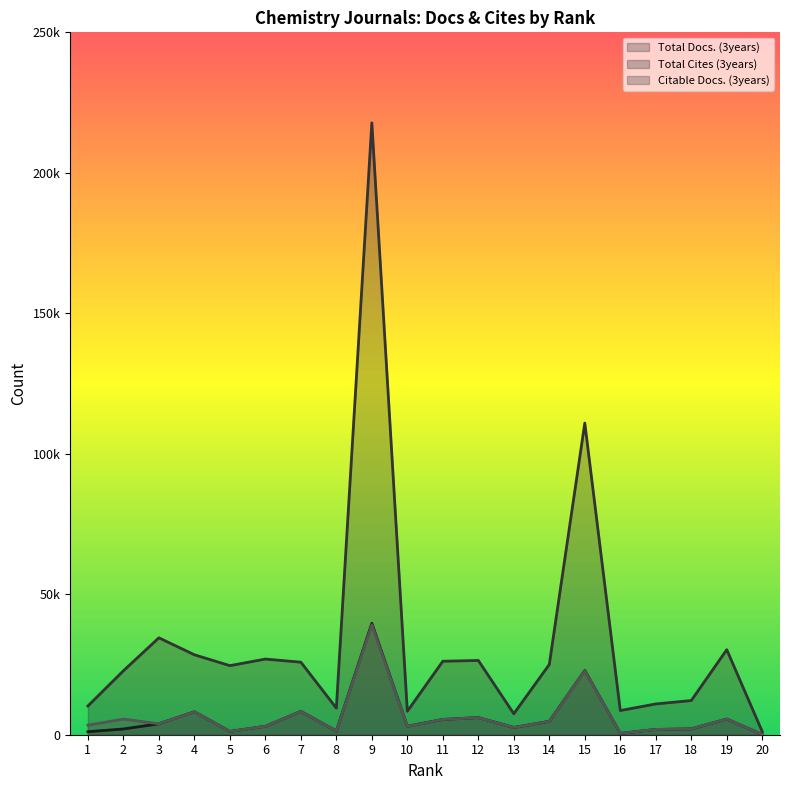

Rank the categories by Total Cites (3years) value from lowest to highest.

20, 13, 10, 16, 8, 1, 17, 18, 2, 5, 14, 7, 11, 12, 6, 4, 19, 3, 15, 9